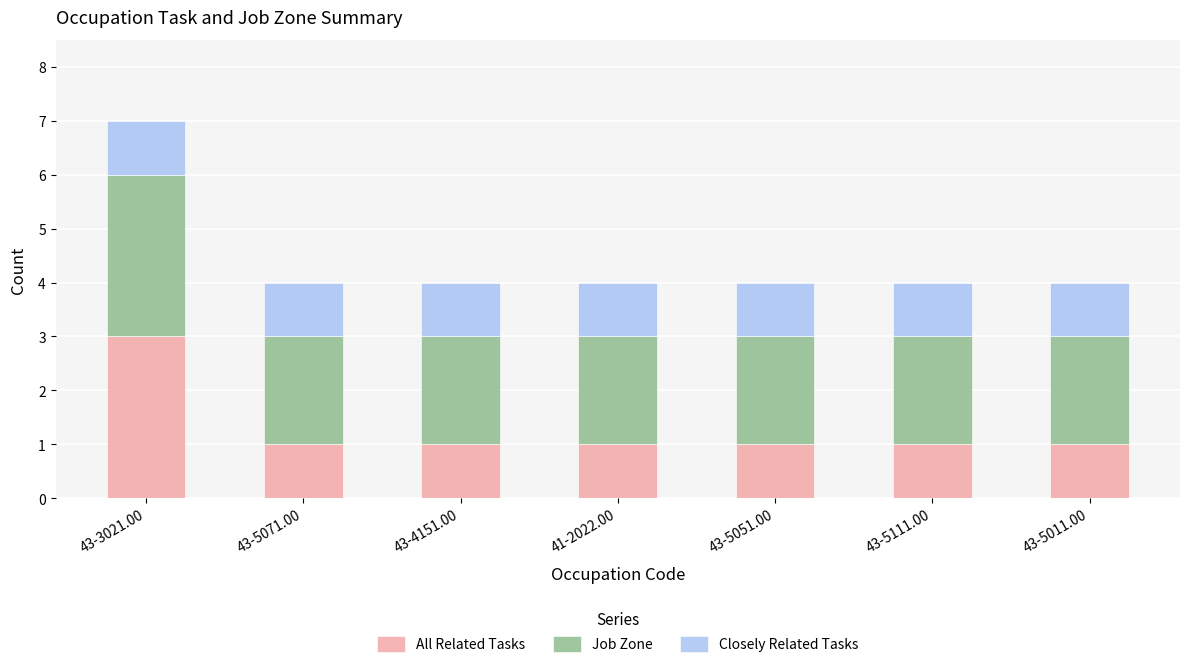

At which category is the sum across all series the highest?

43-3021.00